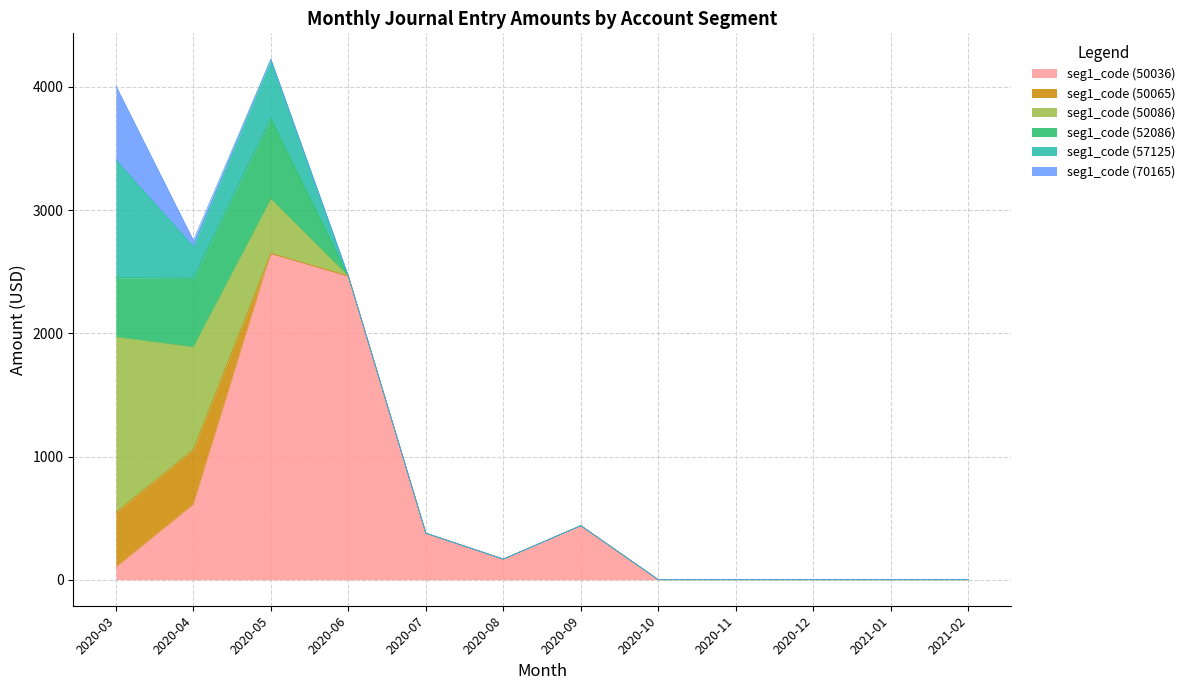

Which series has the largest range (max minus min)?

seg1_code (50036)